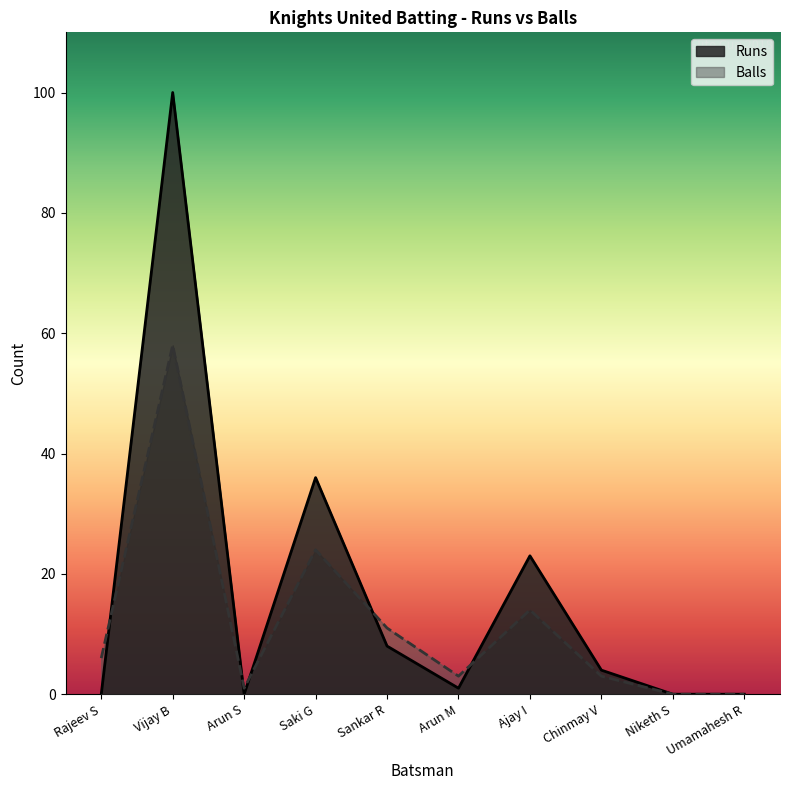

What is the label of the 4th point from the right?

Ajay I